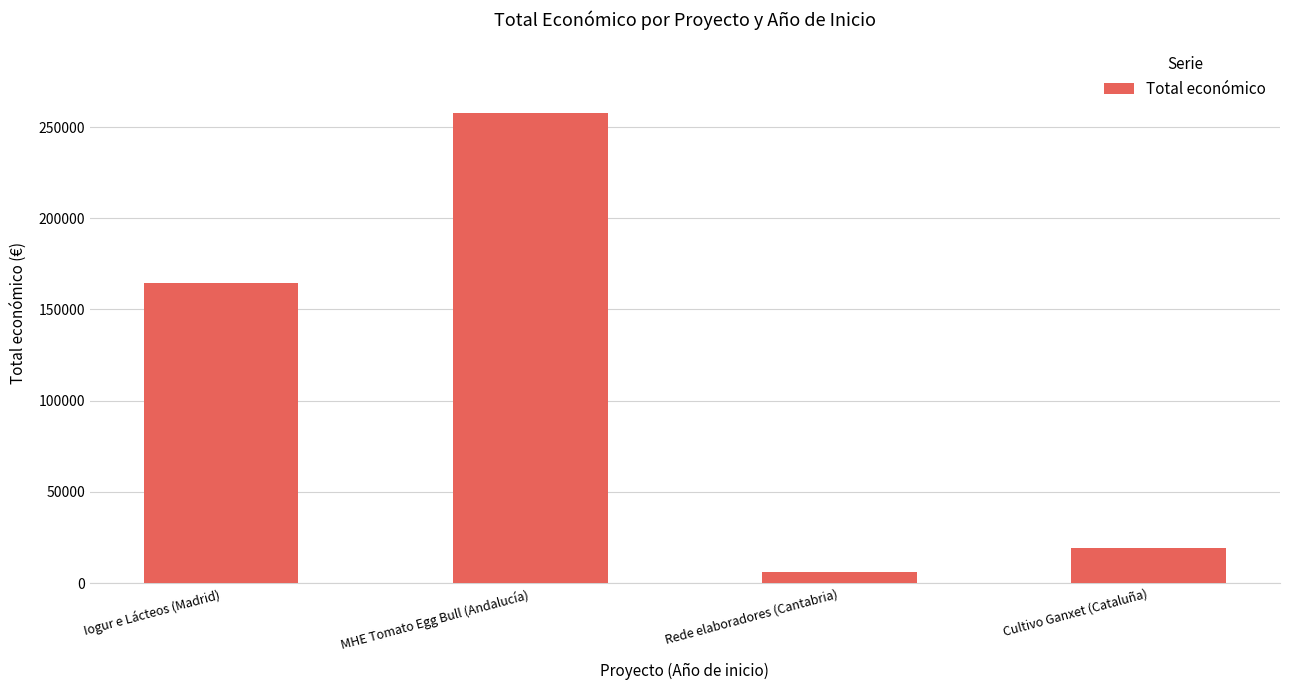

Reading right to left, what are all the values shown in this chart?

18970	5760	257770	164600